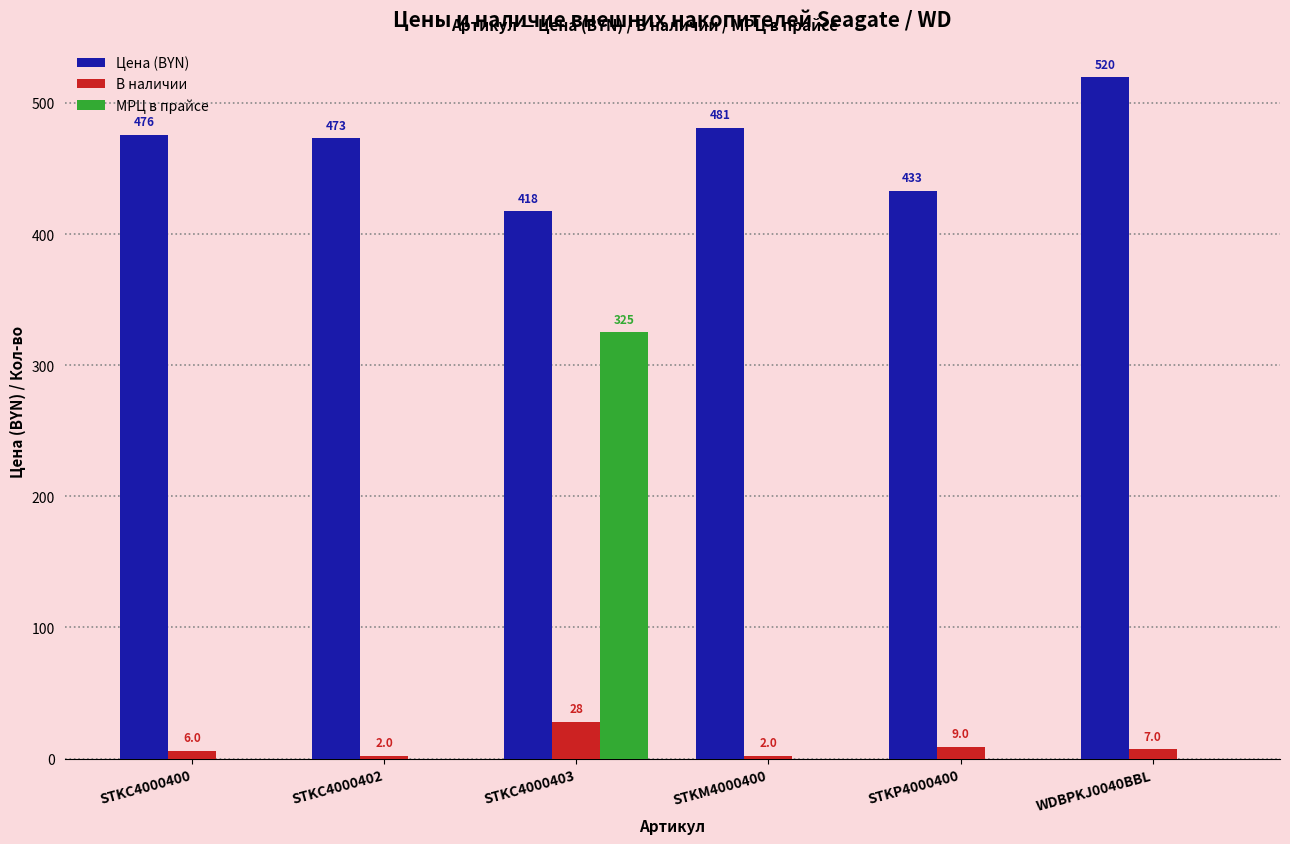

The МРЦ в прайсе series shows 0.0 at STKC4000400. True or false?

True